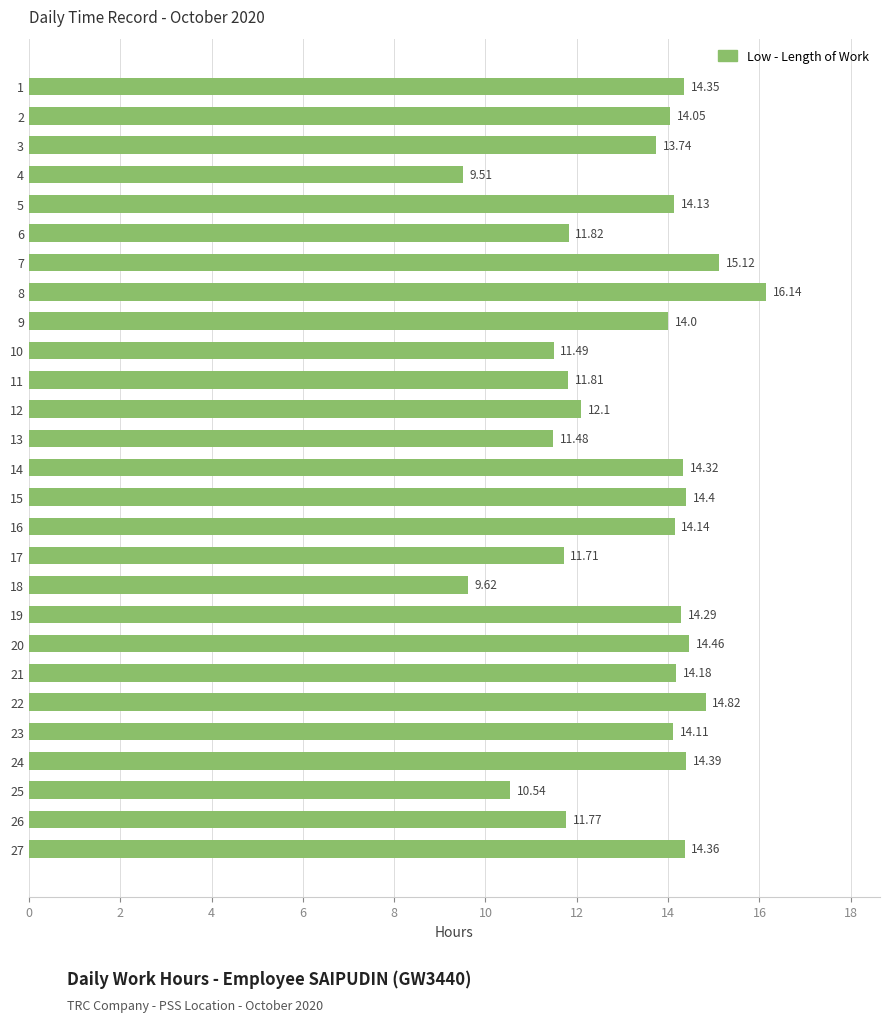

How many bars are there in total?

27